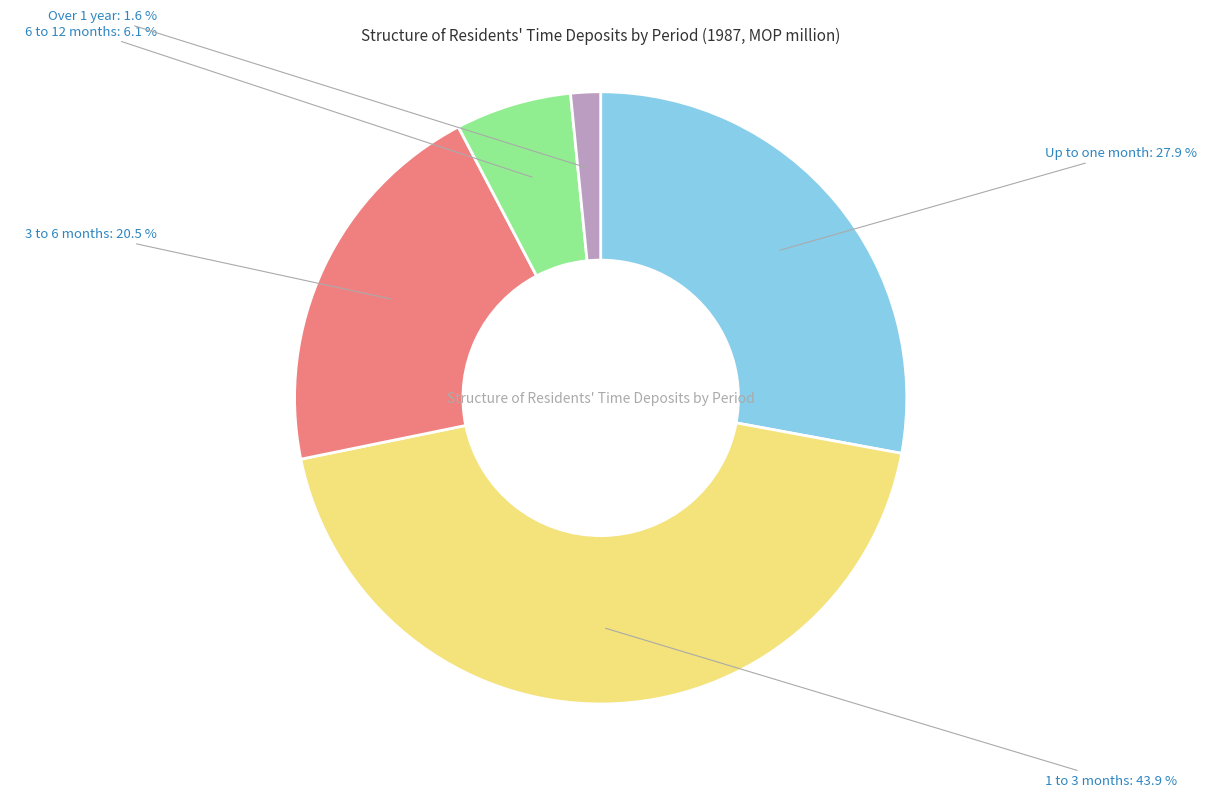

What percentage is the Up to one month slice, to the nearest percent?

28%